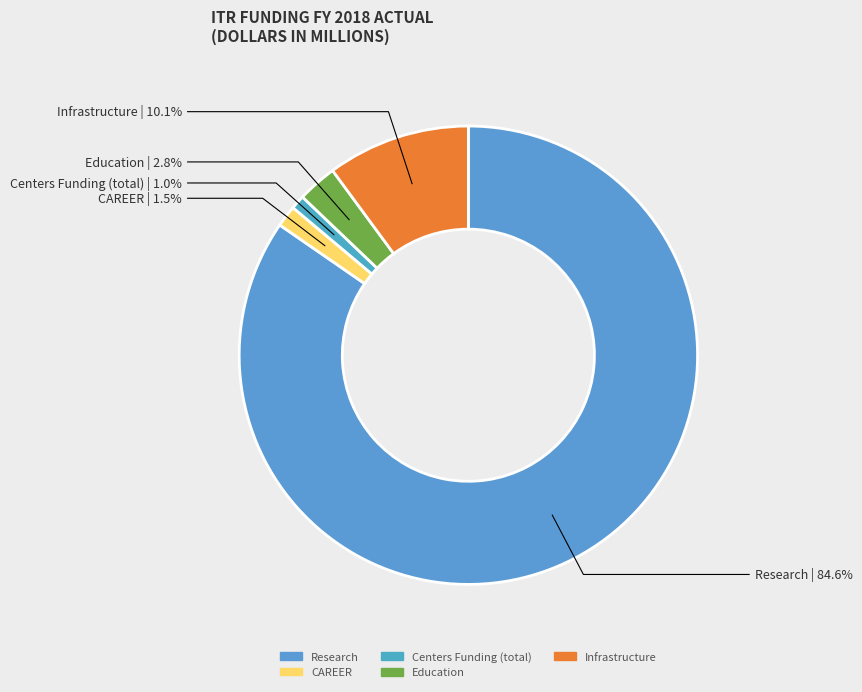

Which slice represents more than half of the pie?

Research